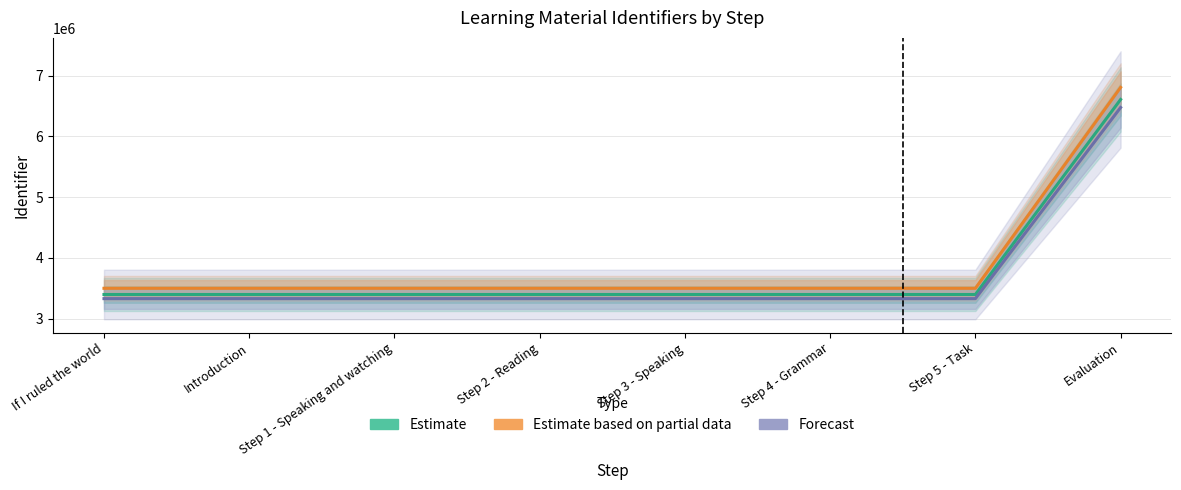

At Evaluation, list the series in order from smallest to largest.

Forecast, Estimate, Estimate based on partial data